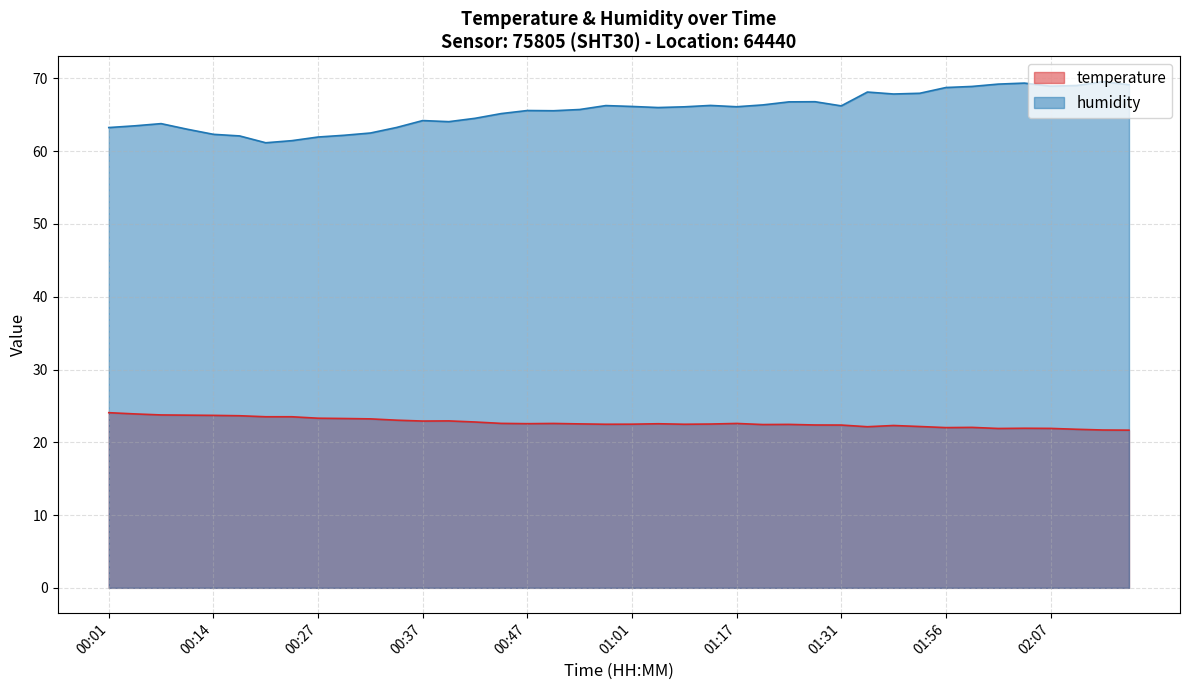

What is the sum of the humidity values at 00:01 and 01:20?

129.6